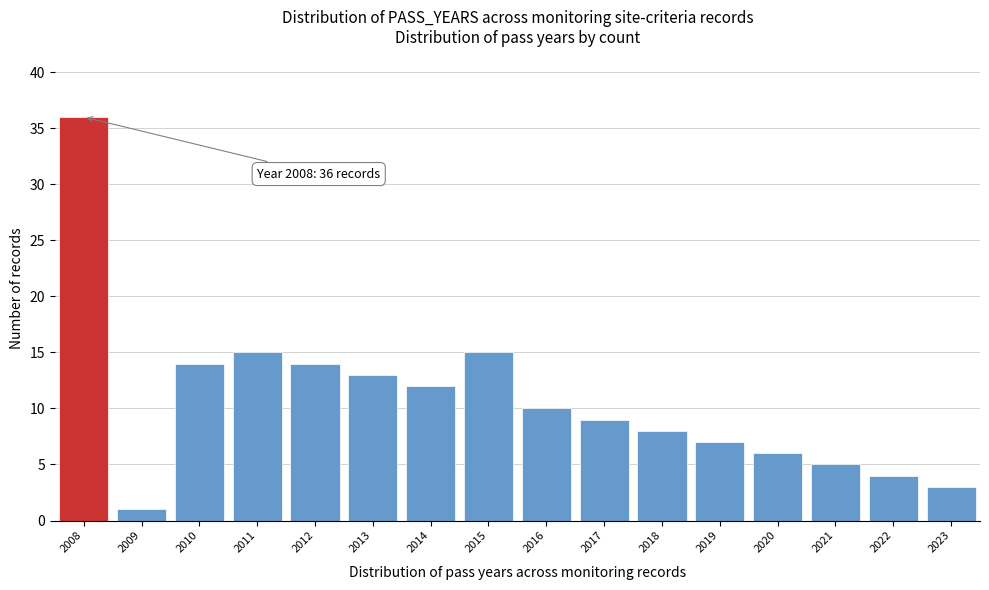

Which range on the x-axis has the tallest bar?

2007.5 to 2008.5